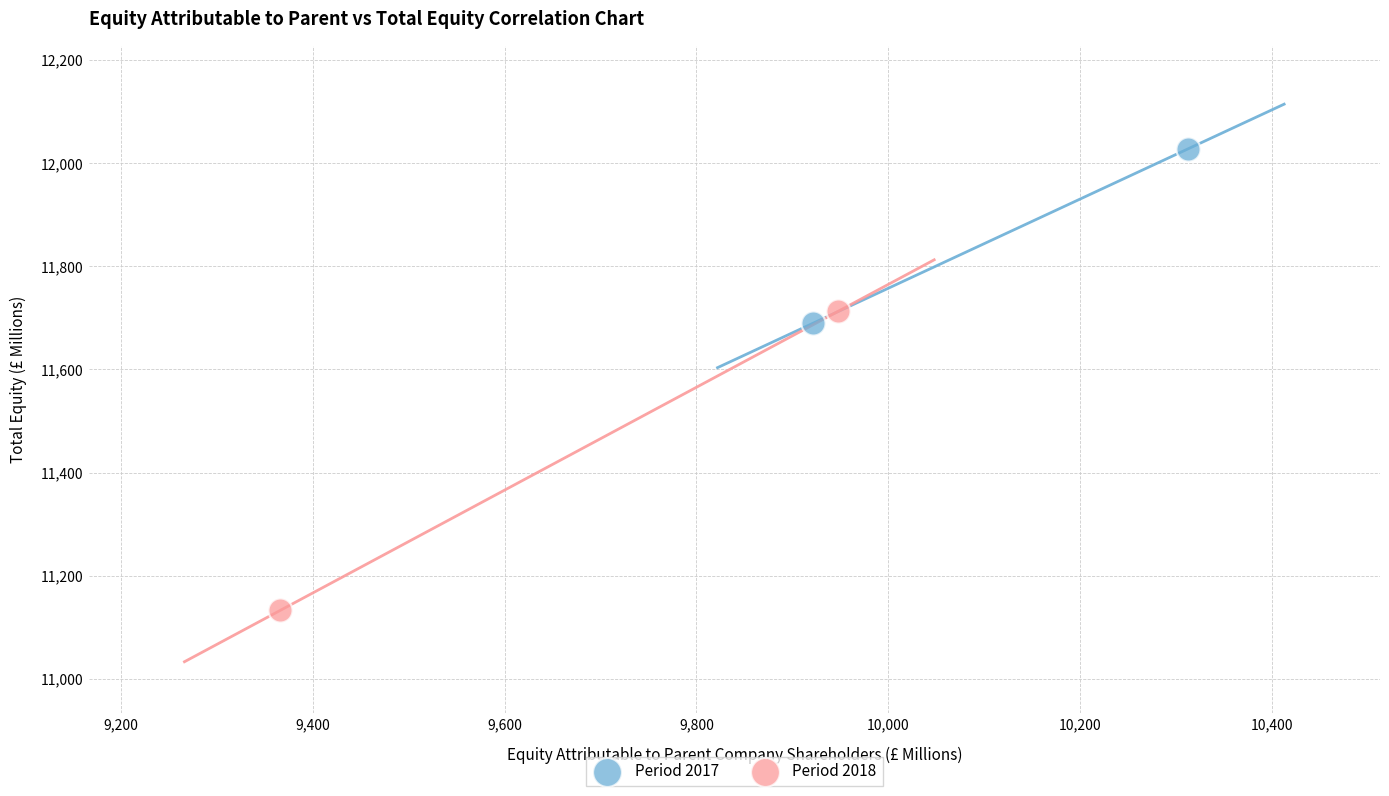

Which series has the largest Y range (max minus min)?

Period 2018